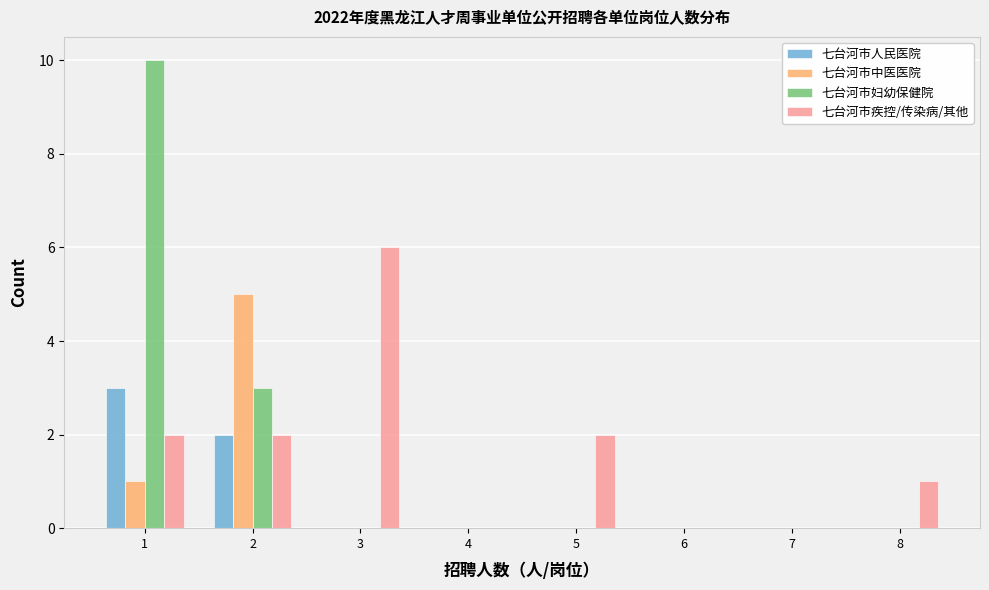

The 七台河市妇幼保健院 series shows -7 at 5. True or false?

False